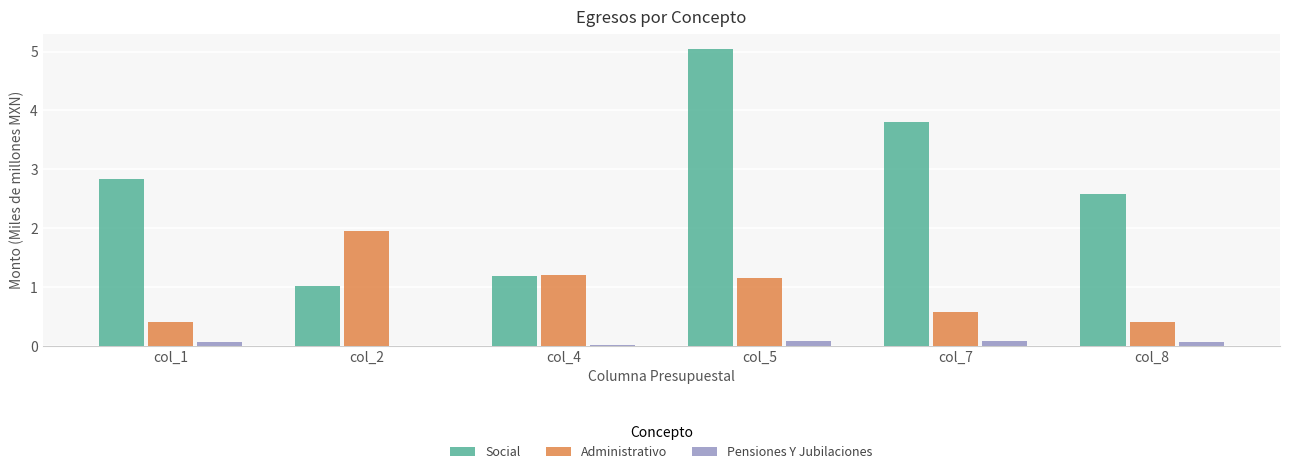

True or false: Social has a value of 1.2 at col_4.

True